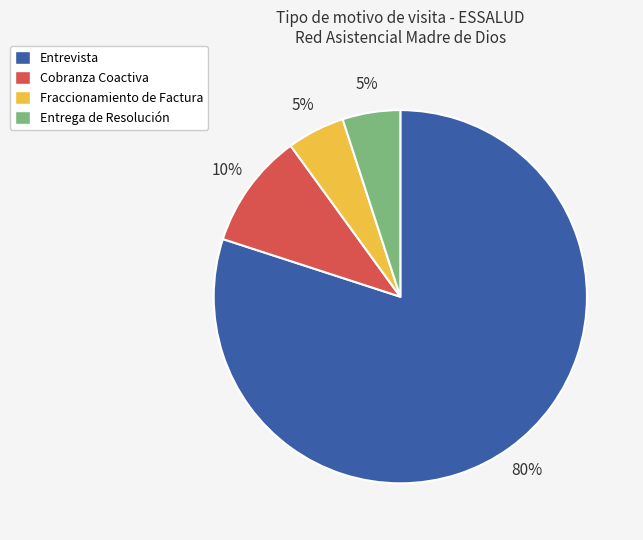

Is it true that Entrevista is 80% of the pie?

True